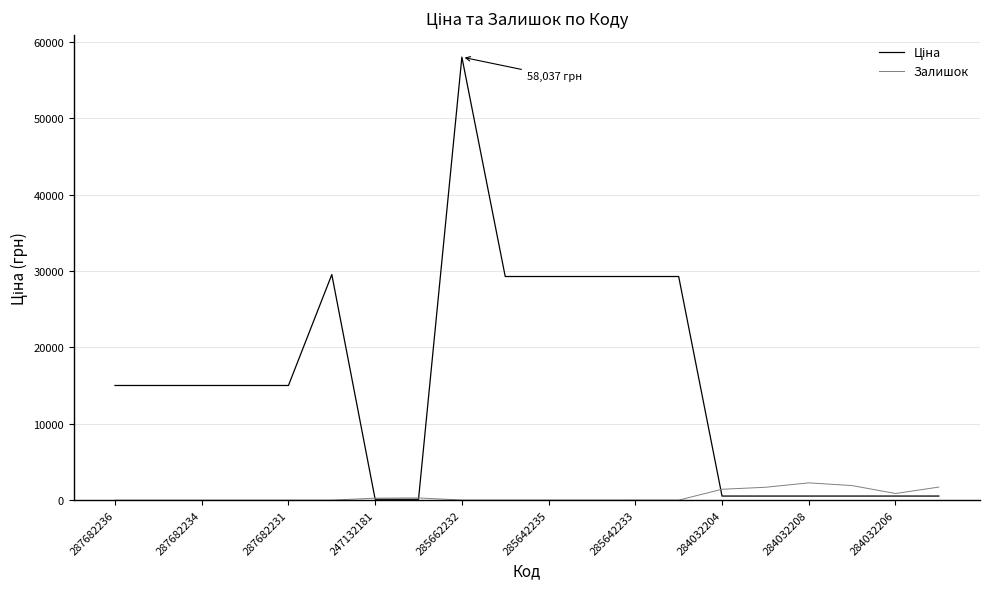

What is the maximum value shown in the chart?

58037.0